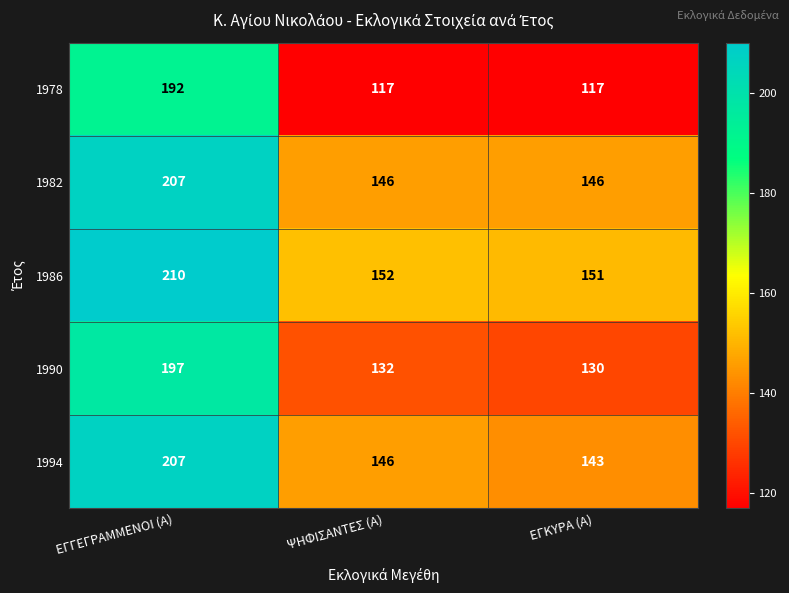

Which category has the highest value across all series?

ΕΓΓΕΓΡΑΜΜΕΝΟΙ (Α)